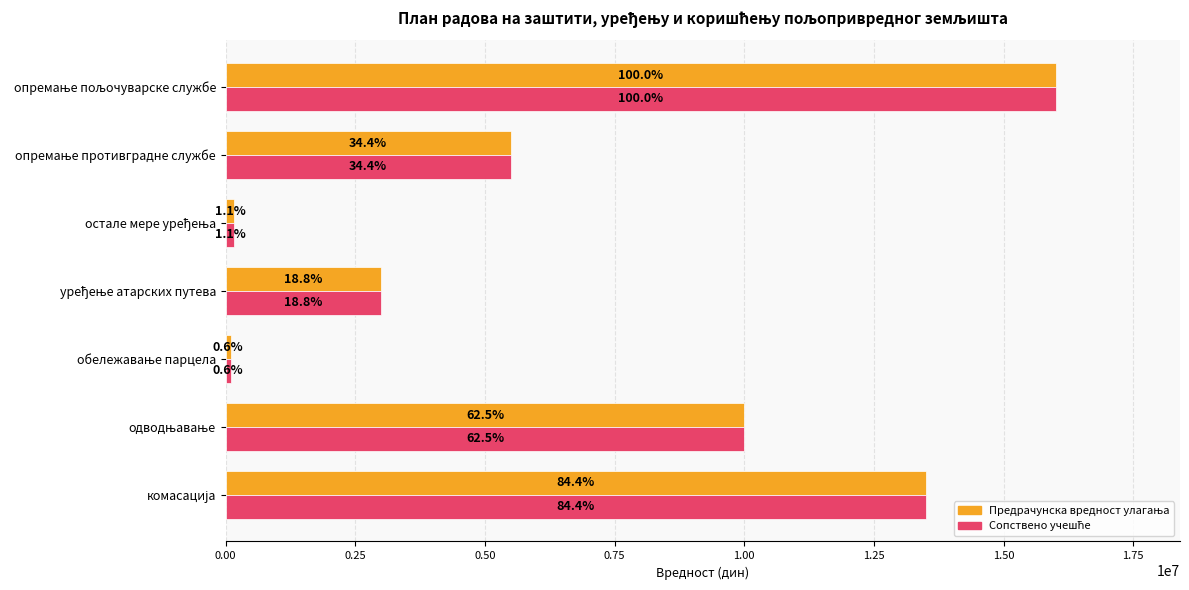

How many data points does each series have?

7